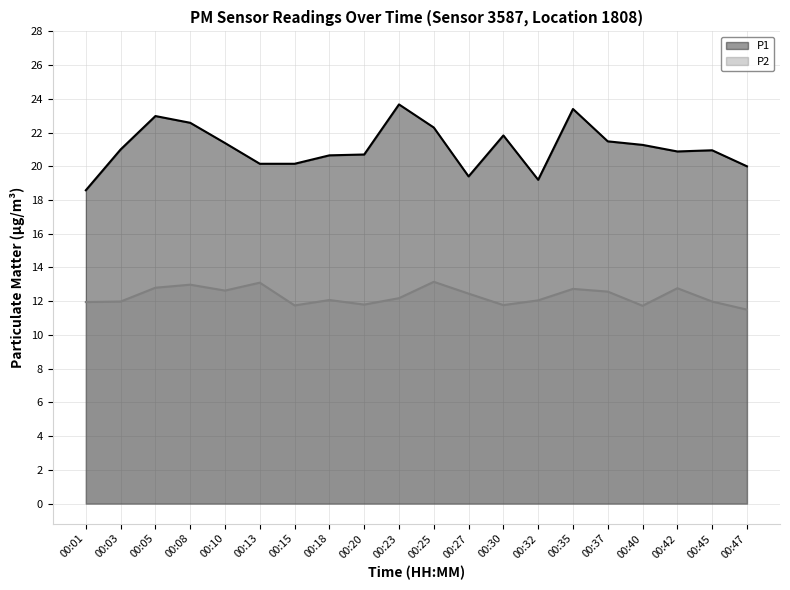

What is the total value across all series at 00:13?

33.2